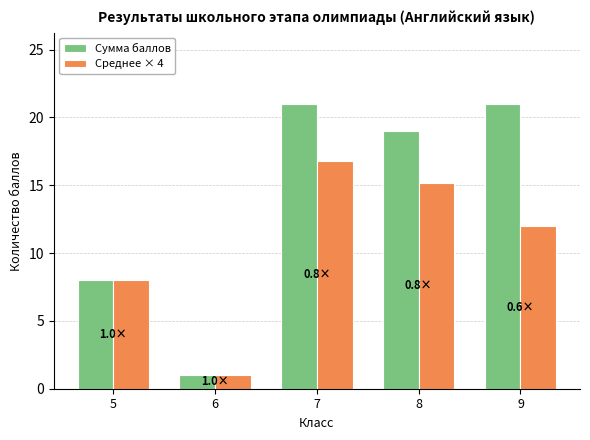

Where does the Сумма баллов series first go above 19?

7